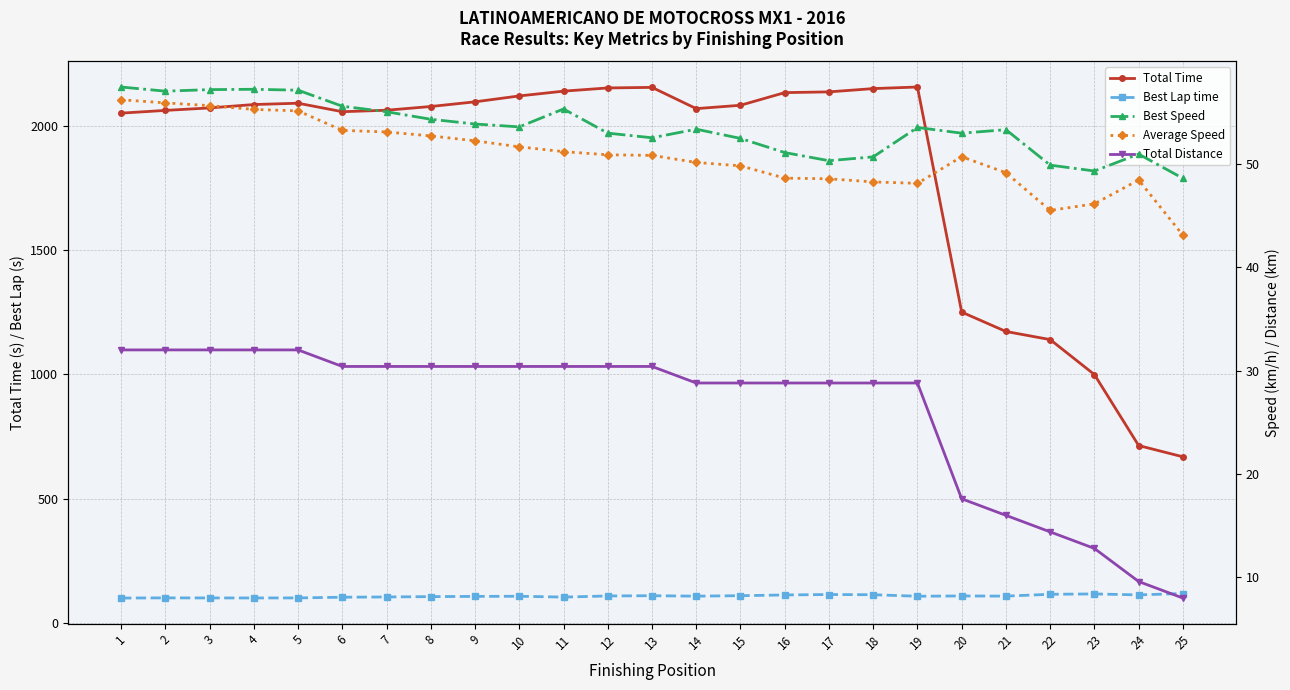

At how many categories does at least one series exceed 1558?

19